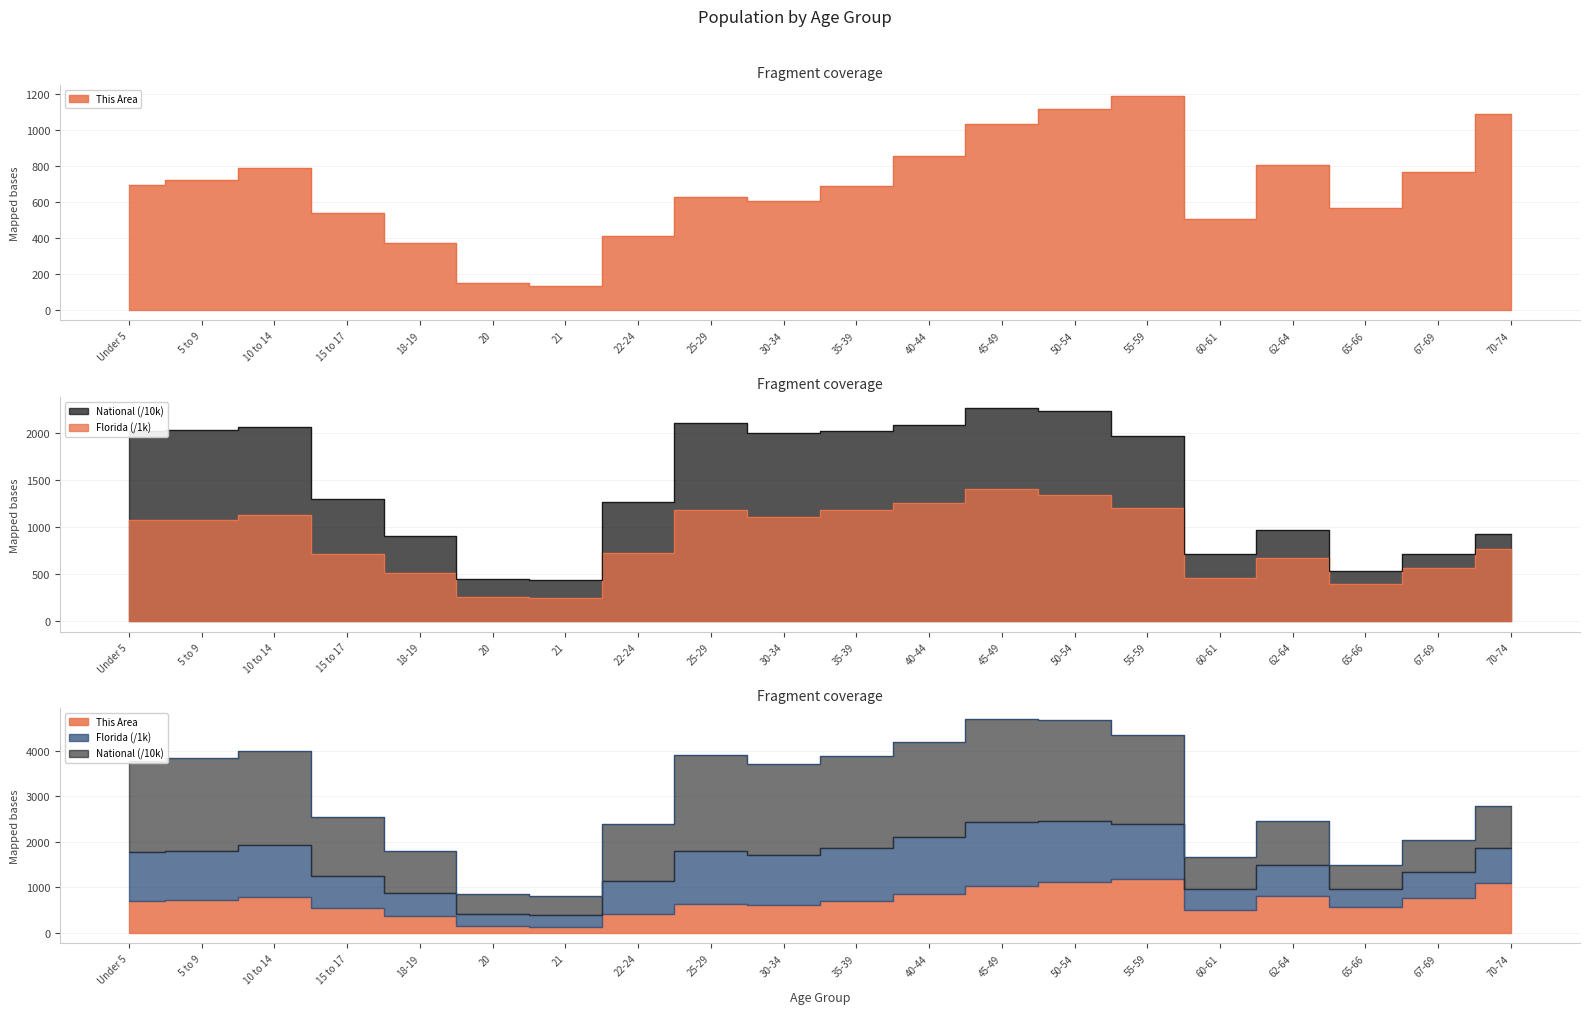

What is the difference between the Florida values at 55-59 and 20?

944.4